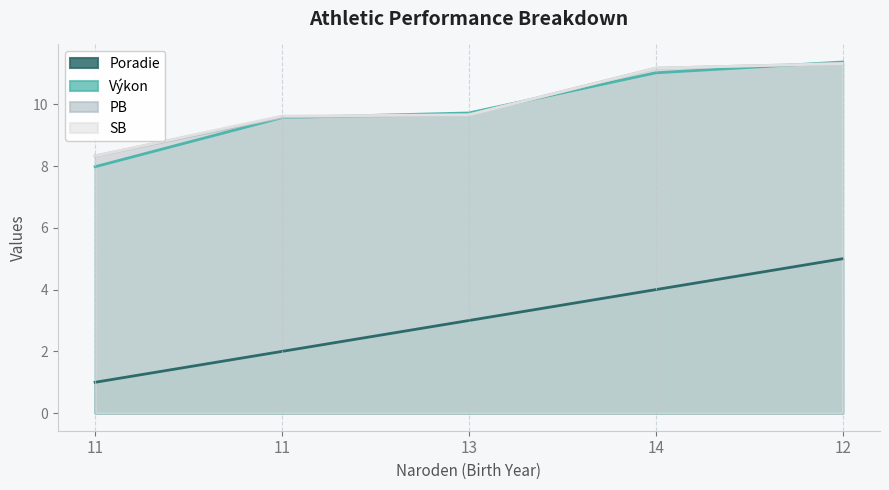

True or false: Poradie and PB cross at least once.

False